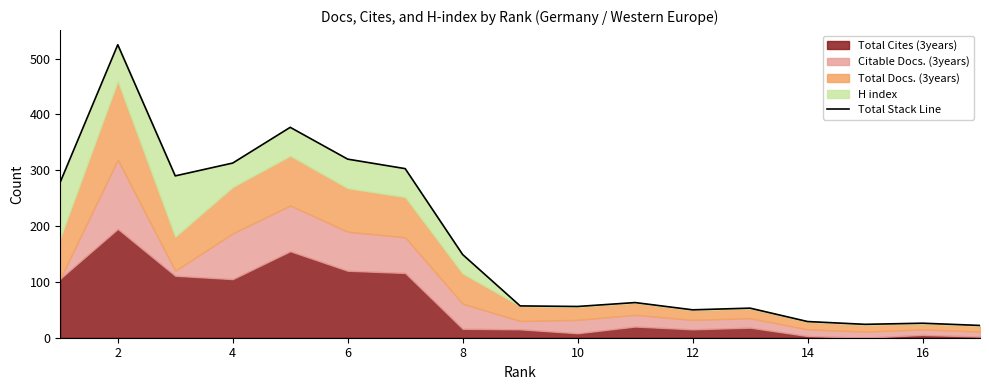

The value at 14 is 43. True or false?

False